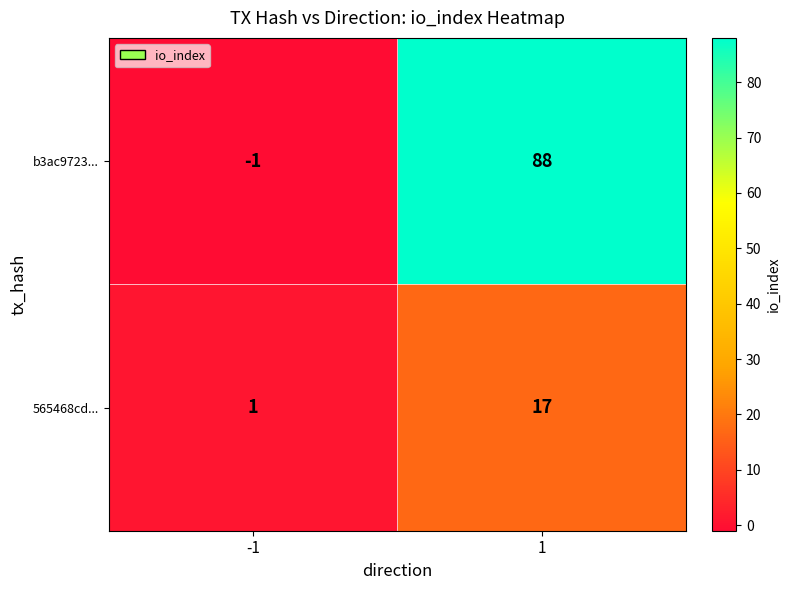

Read the 565468cd... value at 1, to the nearest 5.

15